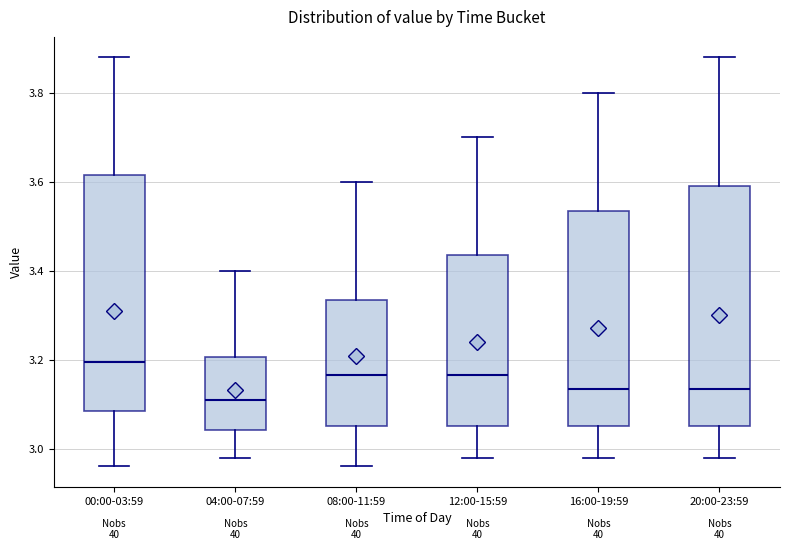

Where does the lower whisker of the box for 00:00-03:59 end on the y-axis? The values are not printed on the chart, so give them approximately, as read against the axis.

2.96